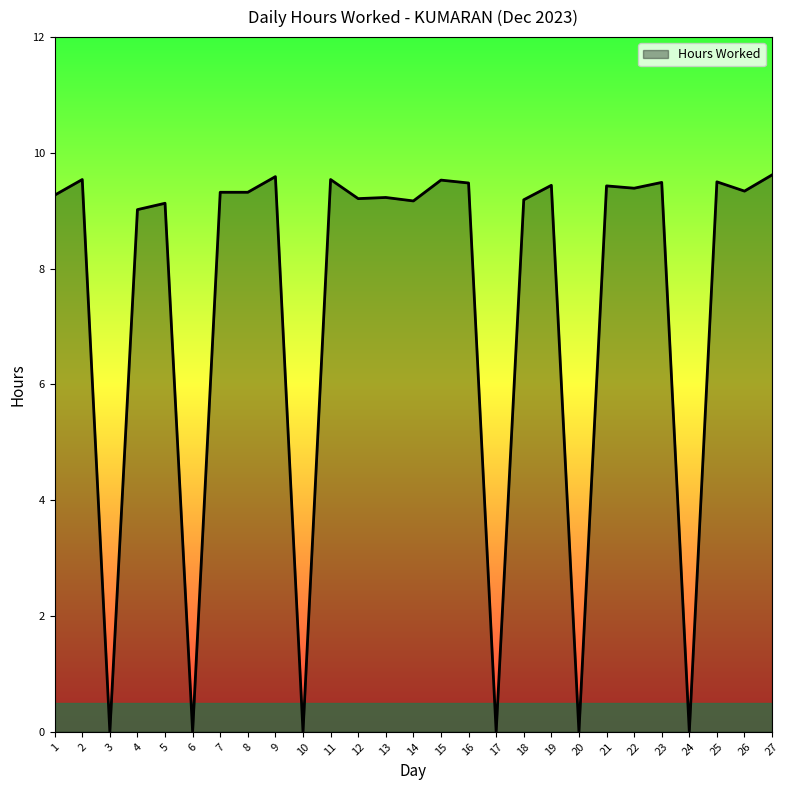

The value at 19 is 9.4. True or false?

True